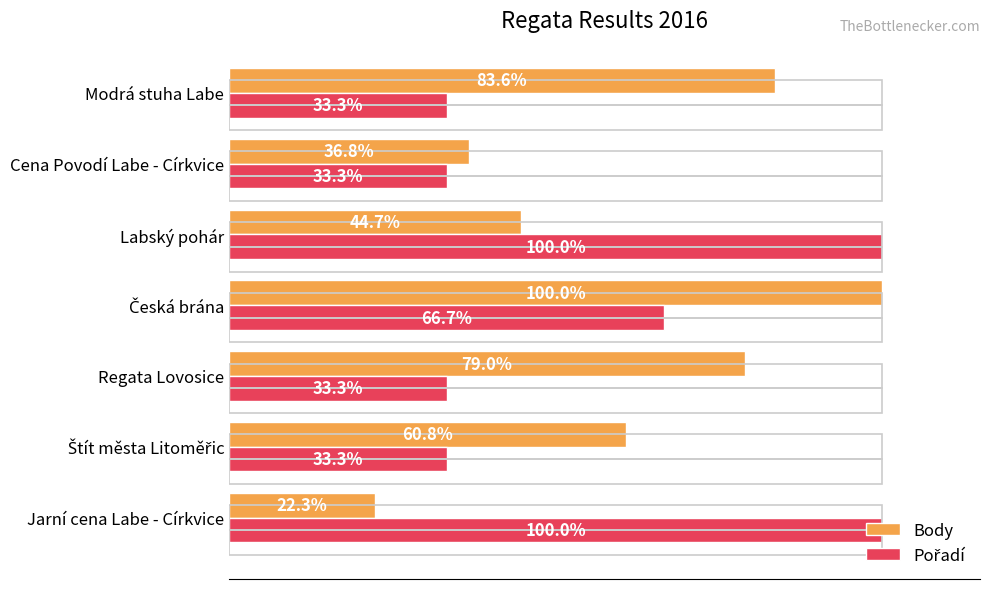

Between Regata Lovosice and Labský pohár, which series saw the biggest shift?

Pořadí